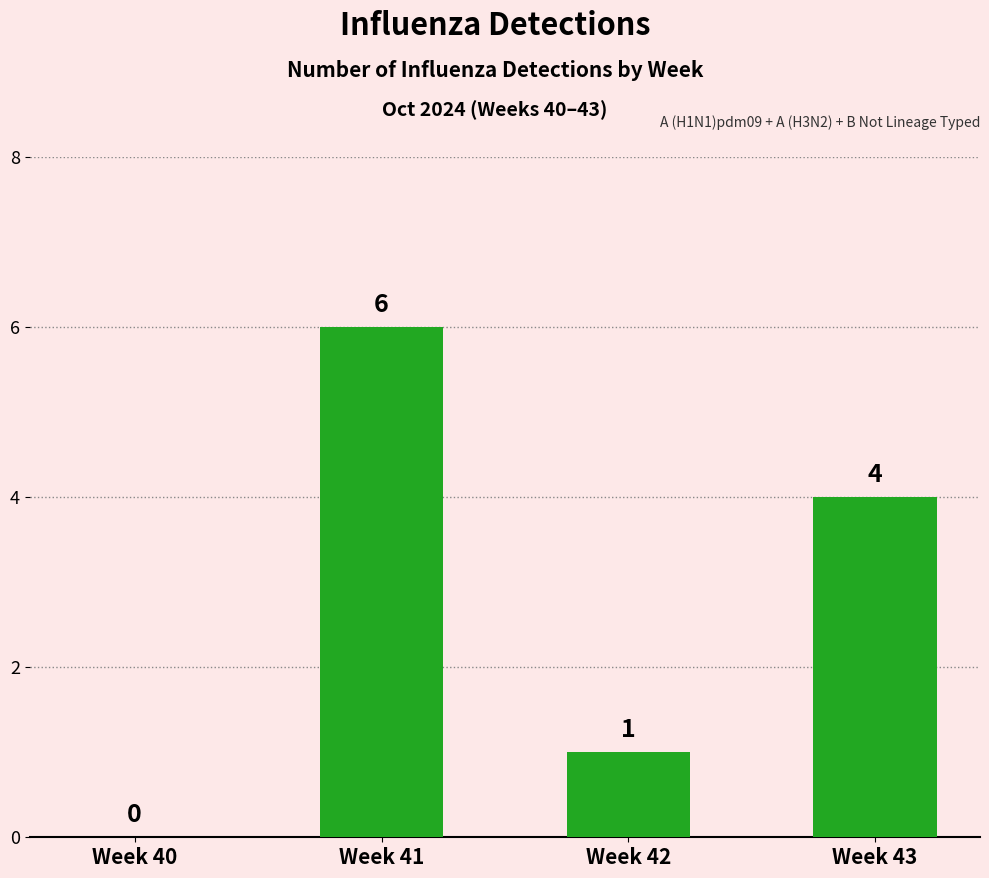

Reading left to right, what are all the values shown in this chart?

Week 40=0	Week 41=6	Week 42=1	Week 43=4